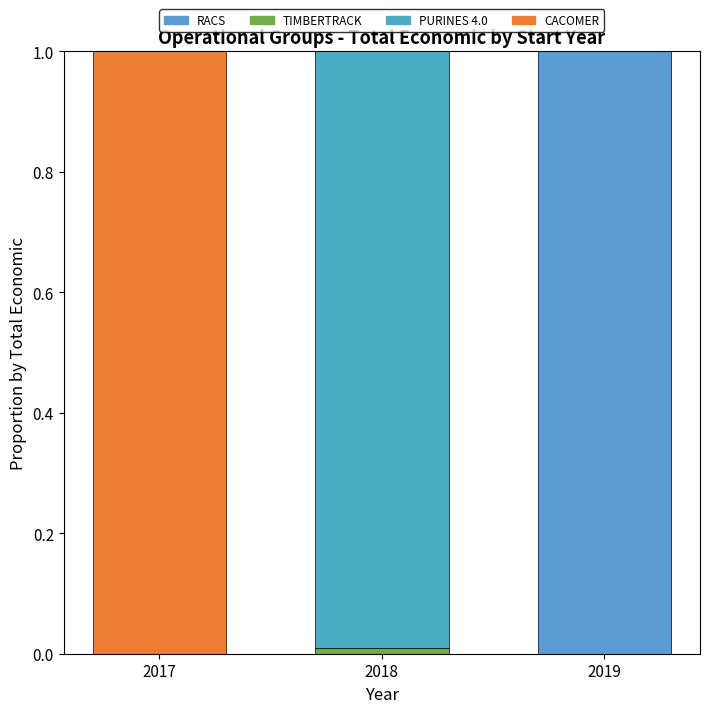

What is the average value of the PURINES 4.0 series?

0.3